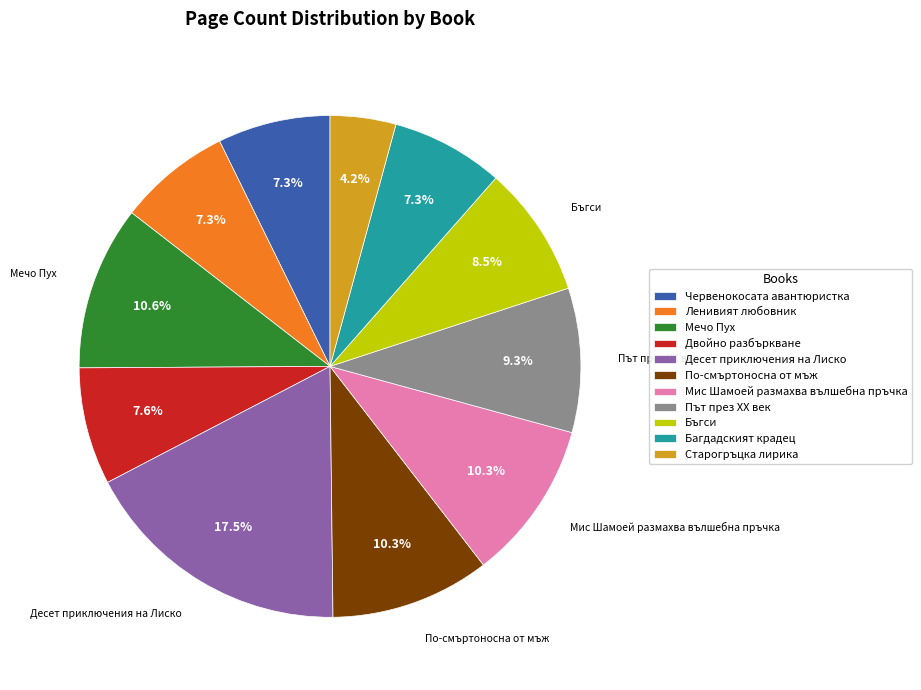

To the nearest percent, what is the combined percentage of Мечо Пух and Бъгси?

19%